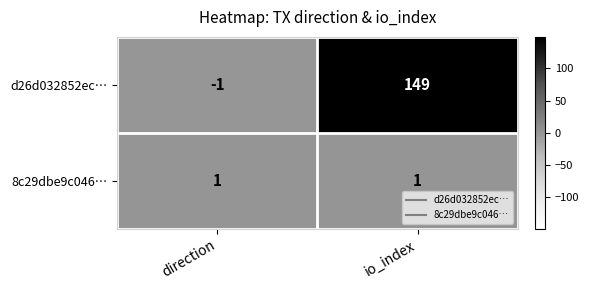

Rank the series by their average value, from lowest to highest.

8c29dbe9c046…, d26d032852ec…